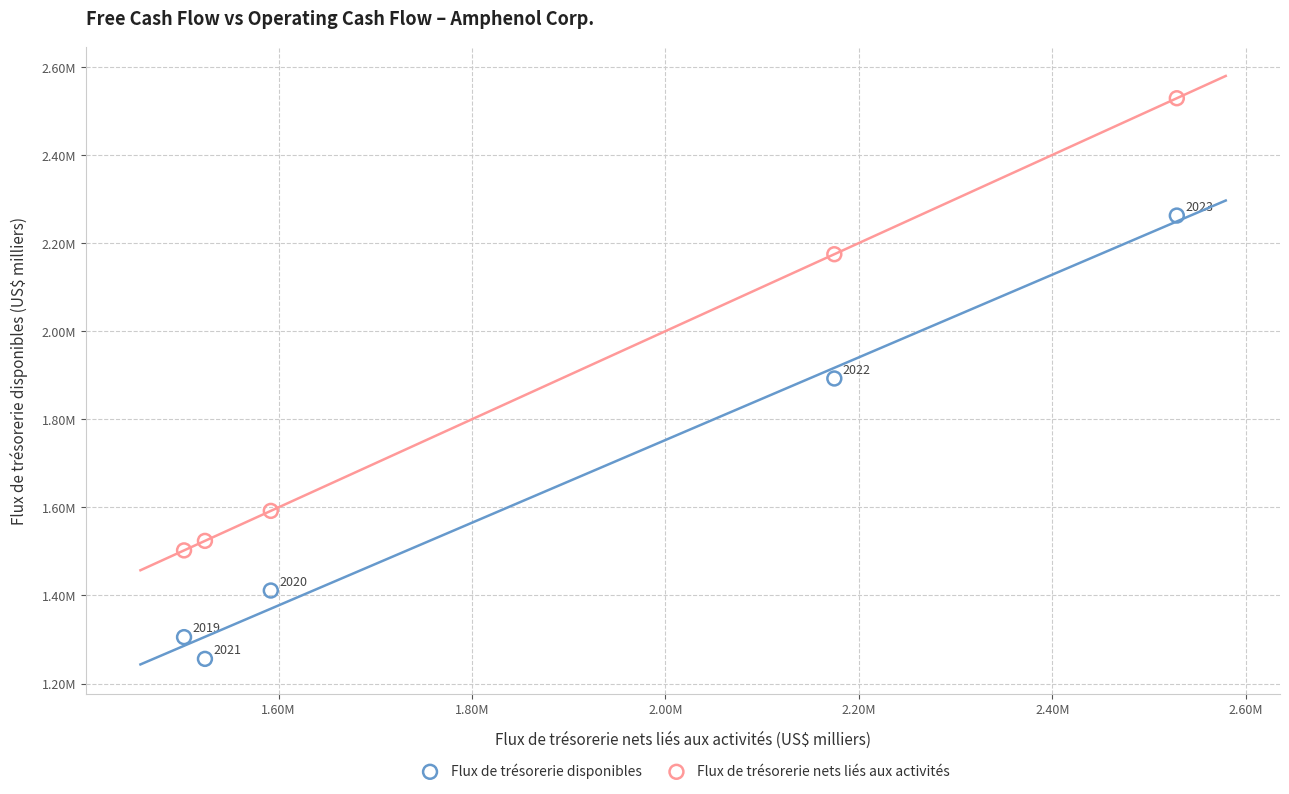

Which series reaches the minimum Y coordinate?

Flux de trésorerie disponibles